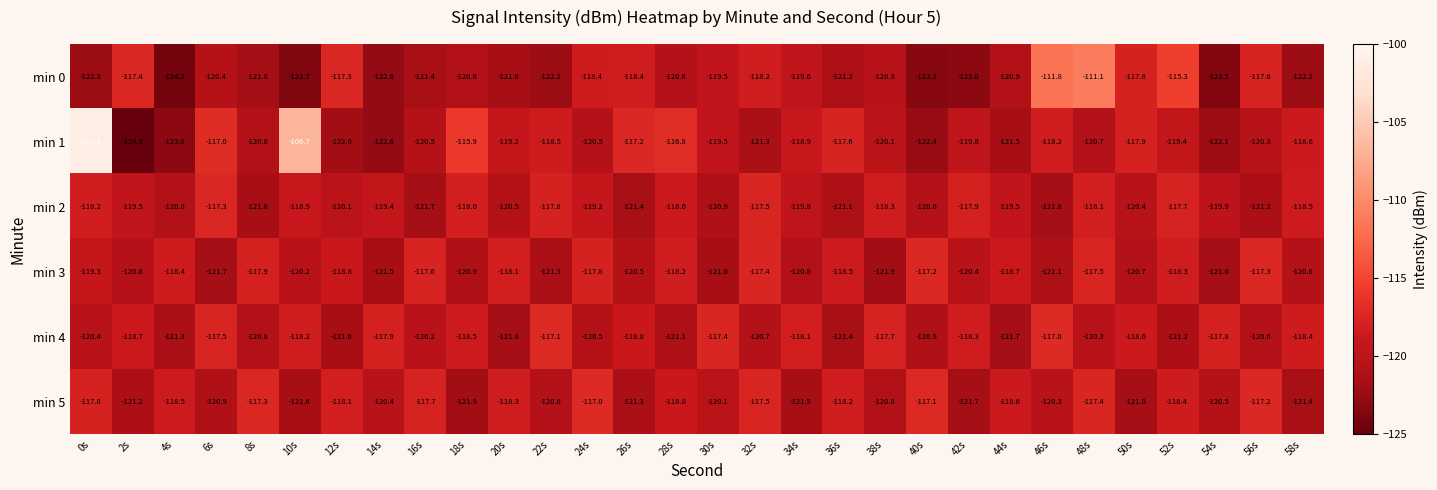

Which series has the widest spread of values?

min 1